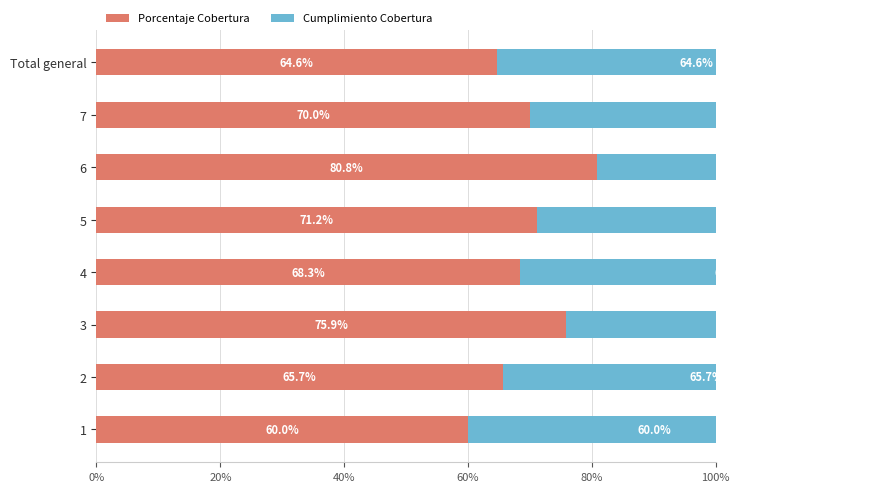

At 3, list the series in order from smallest to largest.

Porcentaje Cobertura, Cumplimiento Cobertura